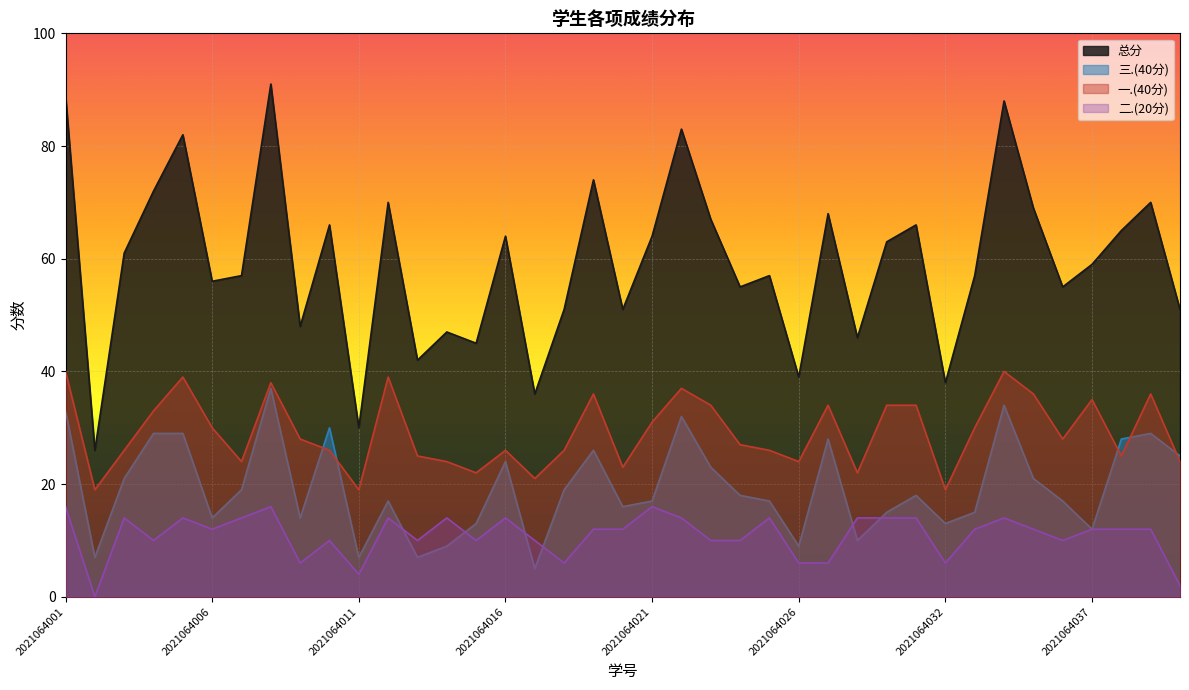

Where is the first local maximum for 一.(40分)?

2021064005